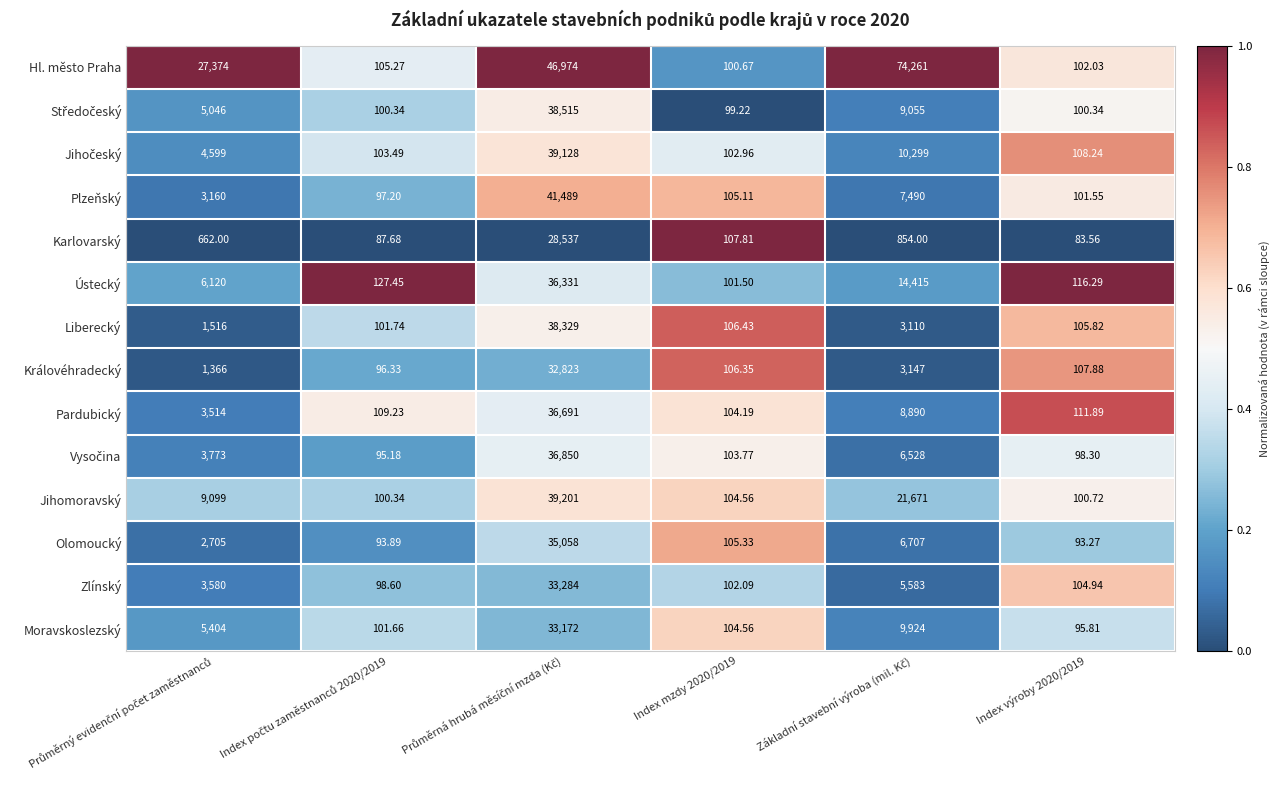

Which series has the largest total across all categories?

Hl. město Praha